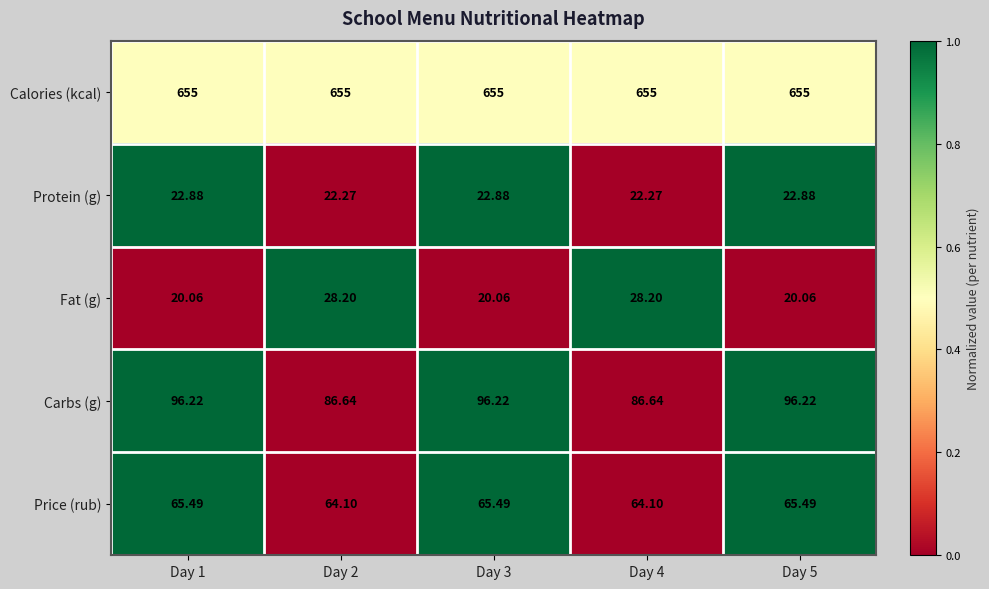

At Day 3, list the series in order from largest to smallest.

Calories (kcal), Carbs (g), Price (rub), Protein (g), Fat (g)